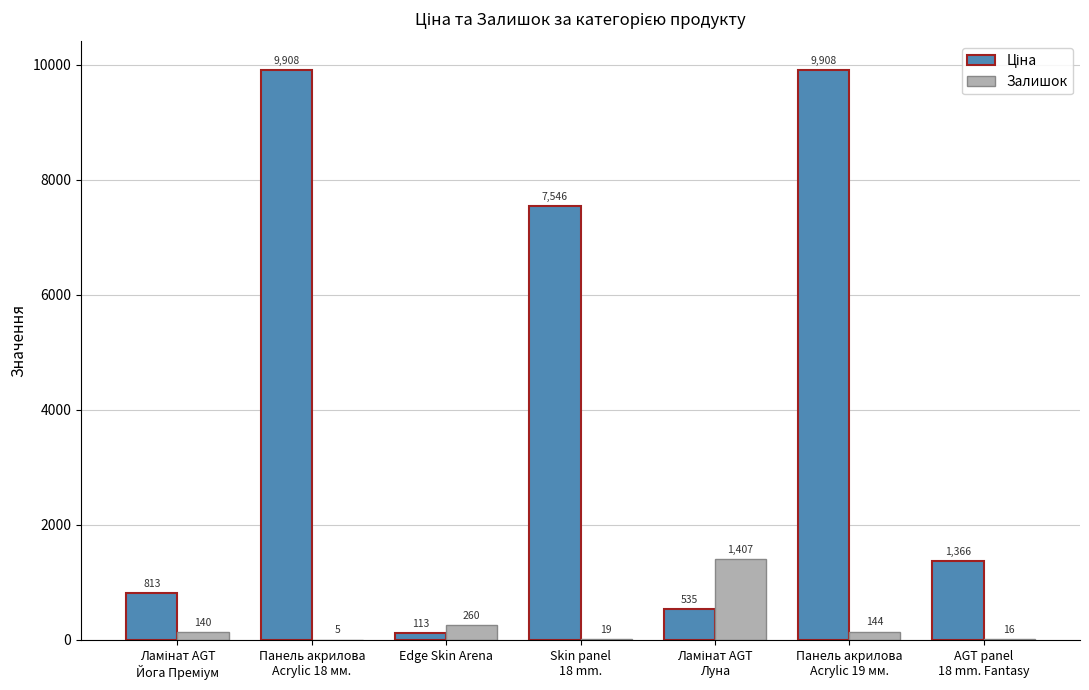

What is the highest value of the Залишок series?

1407.0